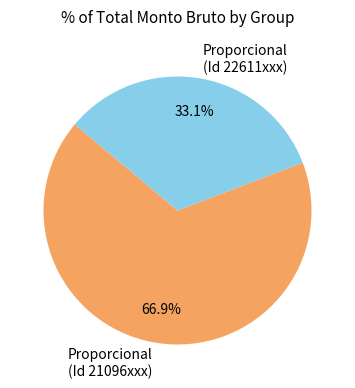

Is the sum of Proporcional (Id 22611xxx) and Proporcional (Id 21096xxx) greater than half?

Yes